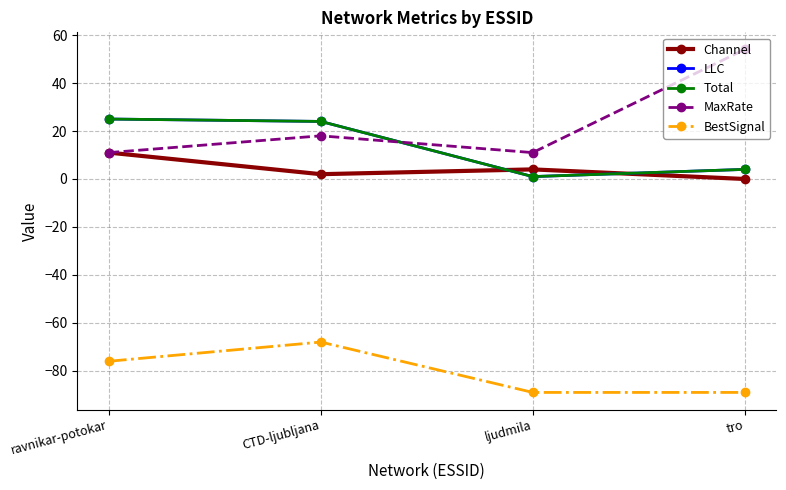

Is this an area chart (filled region under the line)?

No